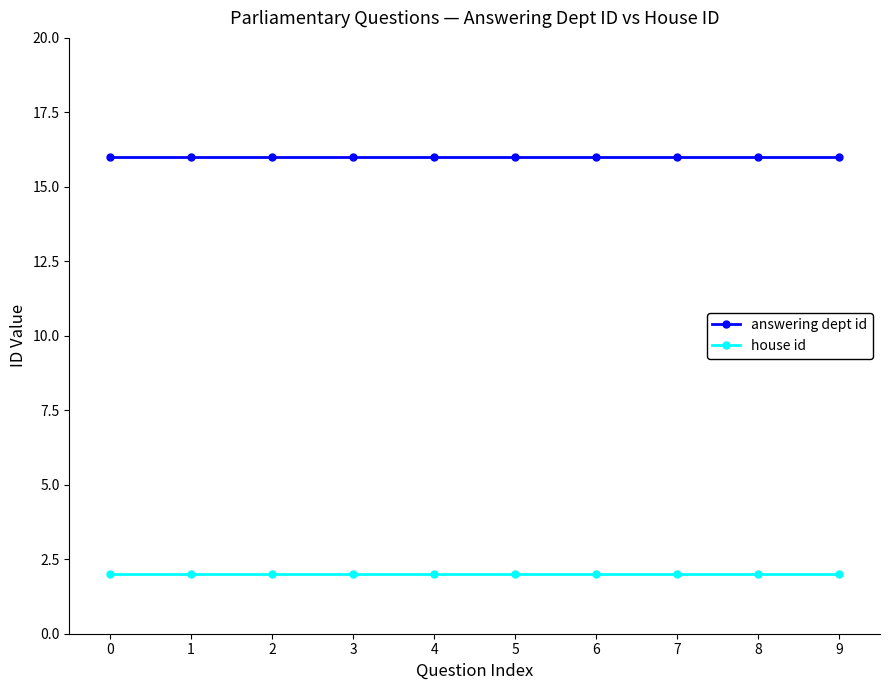

What is the approximate value of answering dept id at 6?

16